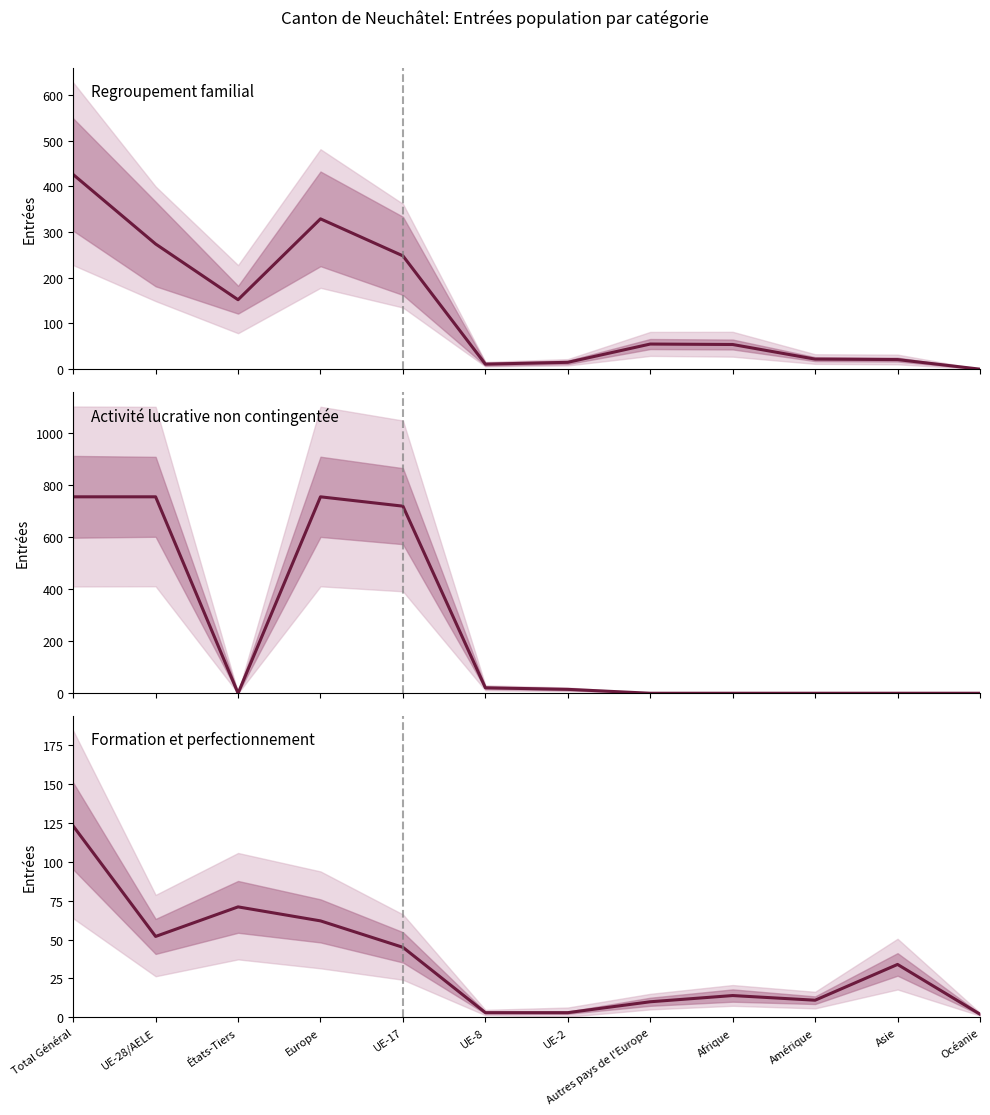

Between which two adjacent categories do Regroupement familial and Activité lucrative non contingentée first intersect?

UE-28/AELE and États-Tiers